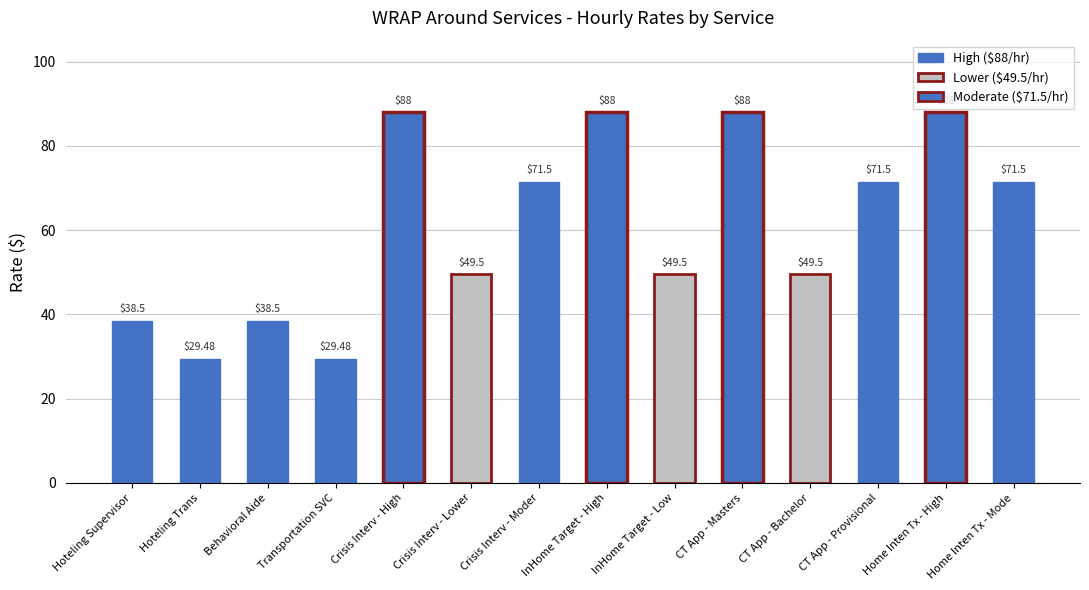

The value at InHome Target - High is 36.3. True or false?

False